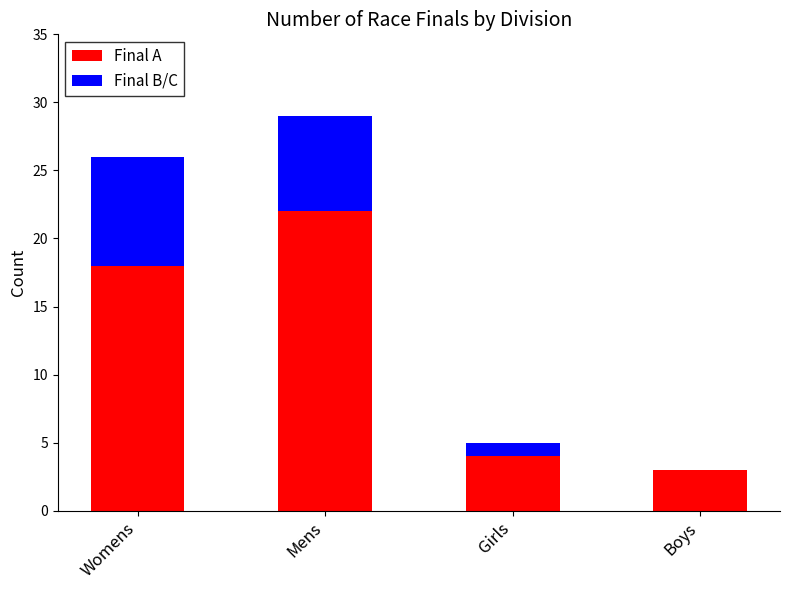

Which category has the highest value in the Final A series?

Mens